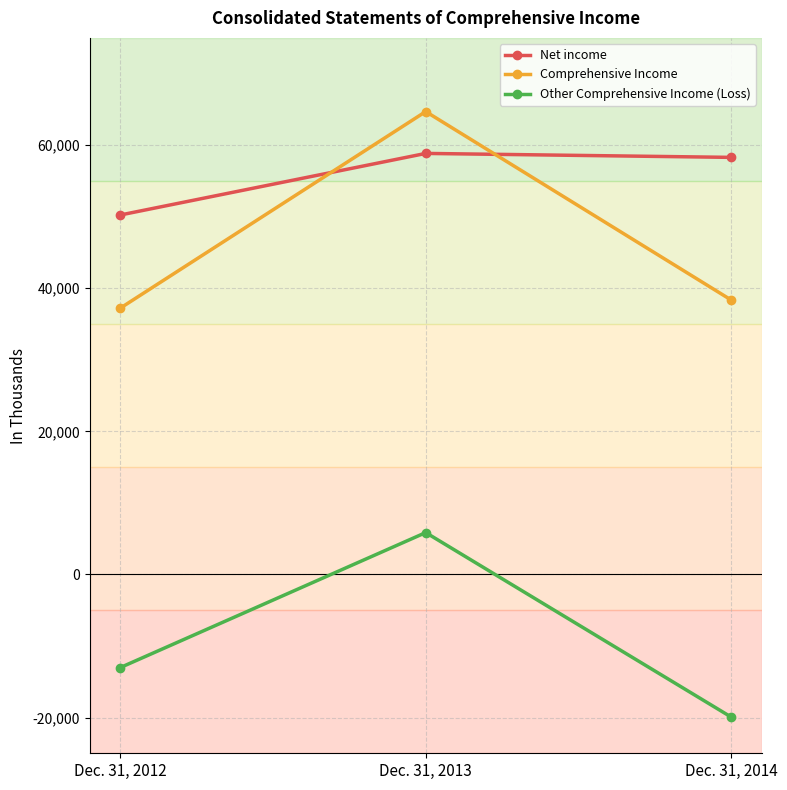

Read the Other Comprehensive Income (Loss) value at Dec. 31, 2012, to the nearest 100.

-13000